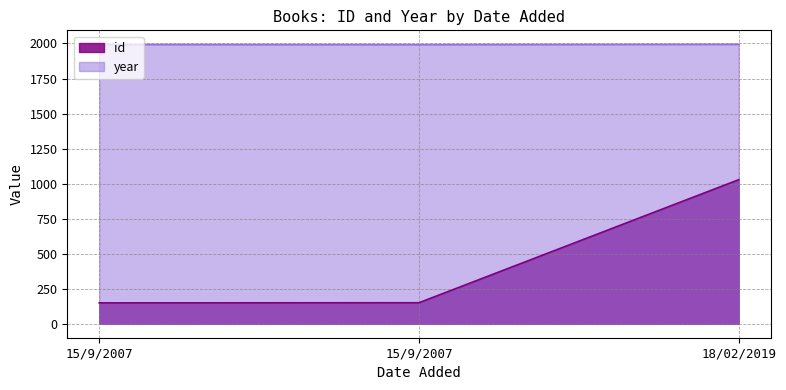

What is the label of the 2nd point from the right?

15/9/2007